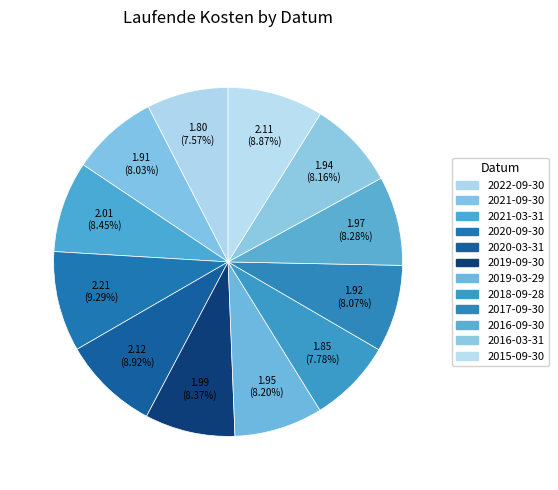

The 2015-09-30 slice represents 21% of the pie. True or false?

False